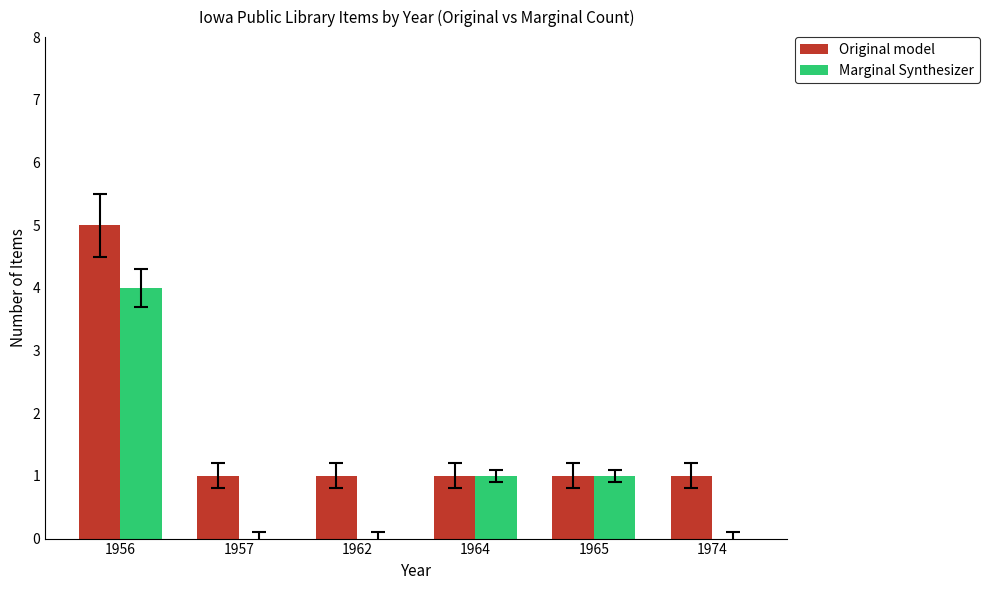

What is the difference between the Marginal Synthesizer values at 1956 and 1964?

3